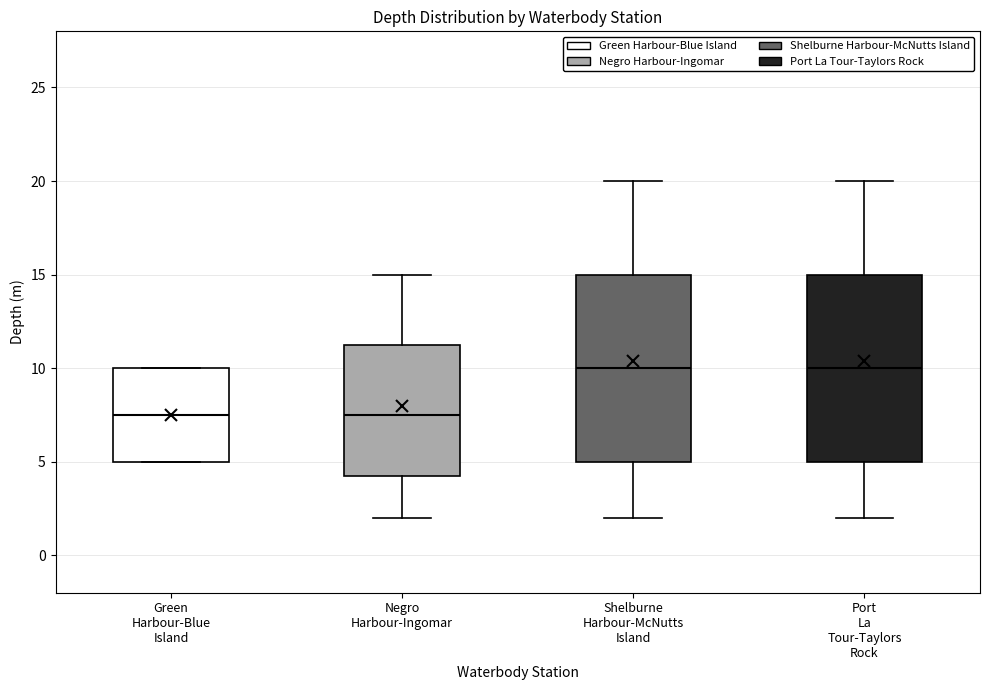

Reading left to right, read every box against the y-axis: the position of its median line, the range the box covers, and the ends of its whiskers. The values are not printed on the chart, so give them approximately, as read against the axis.

Green Harbour-Blue Island: median 7.5, box 5.0 to 10.0, whiskers 5.0 to 10.0
Negro Harbour-Ingomar: median 7.5, box 4.5 to 11.5, whiskers 2.0 to 15.0
Shelburne Harbour-McNutts Island: median 10.0, box 5.0 to 15.0, whiskers 2.0 to 20.0
Port La Tour-Taylors Rock: median 10.0, box 5.0 to 15.0, whiskers 2.0 to 20.0